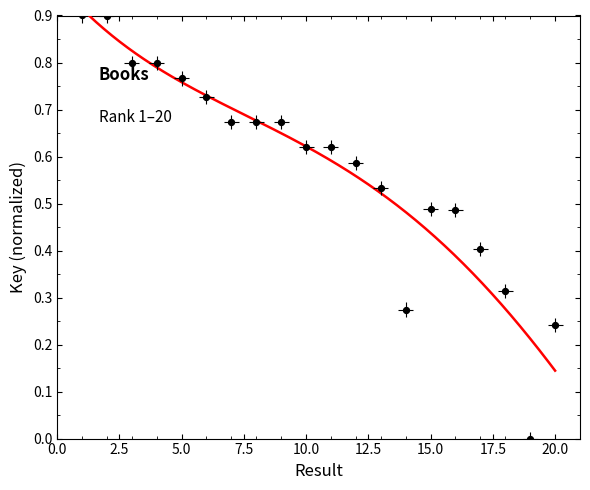

Between 10.0 and 20.0, which is larger?

10.0